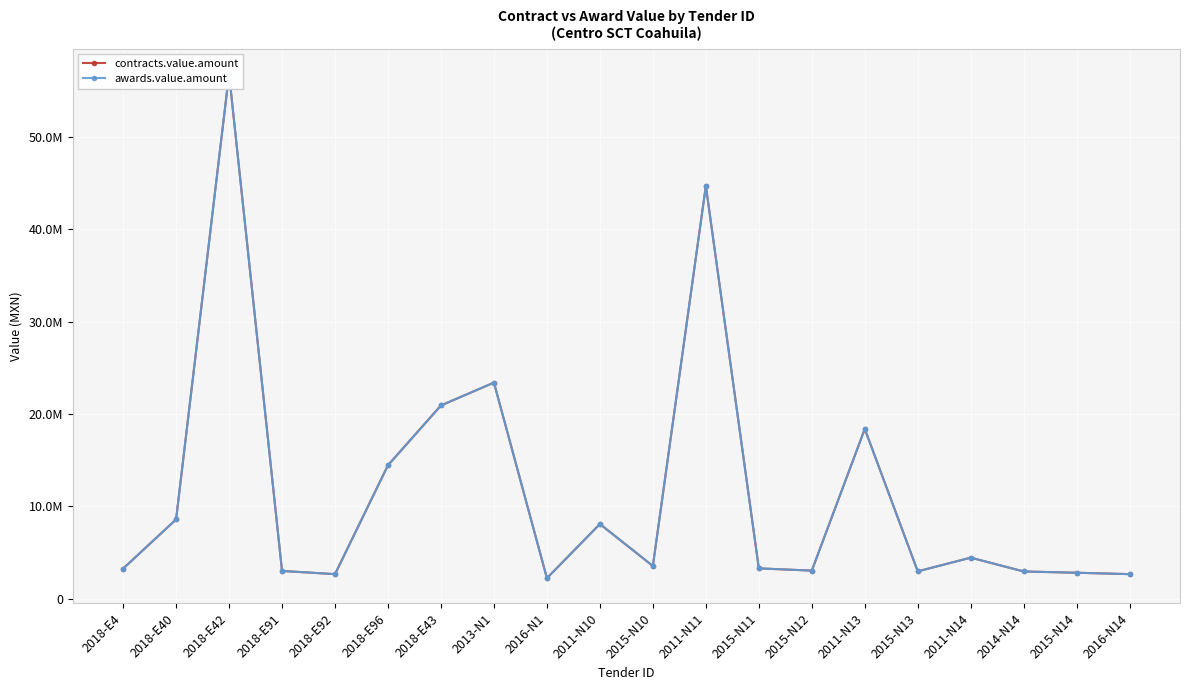

Which has a higher value, 2016-N14 or 2015-N11?

2015-N11